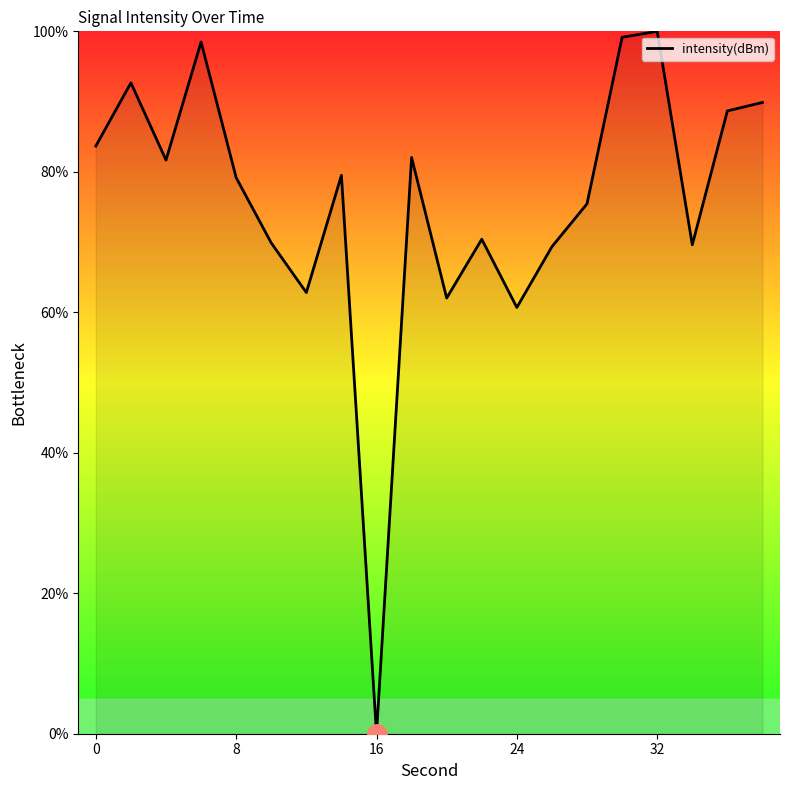

What is the maximum value shown in the chart?

100.0